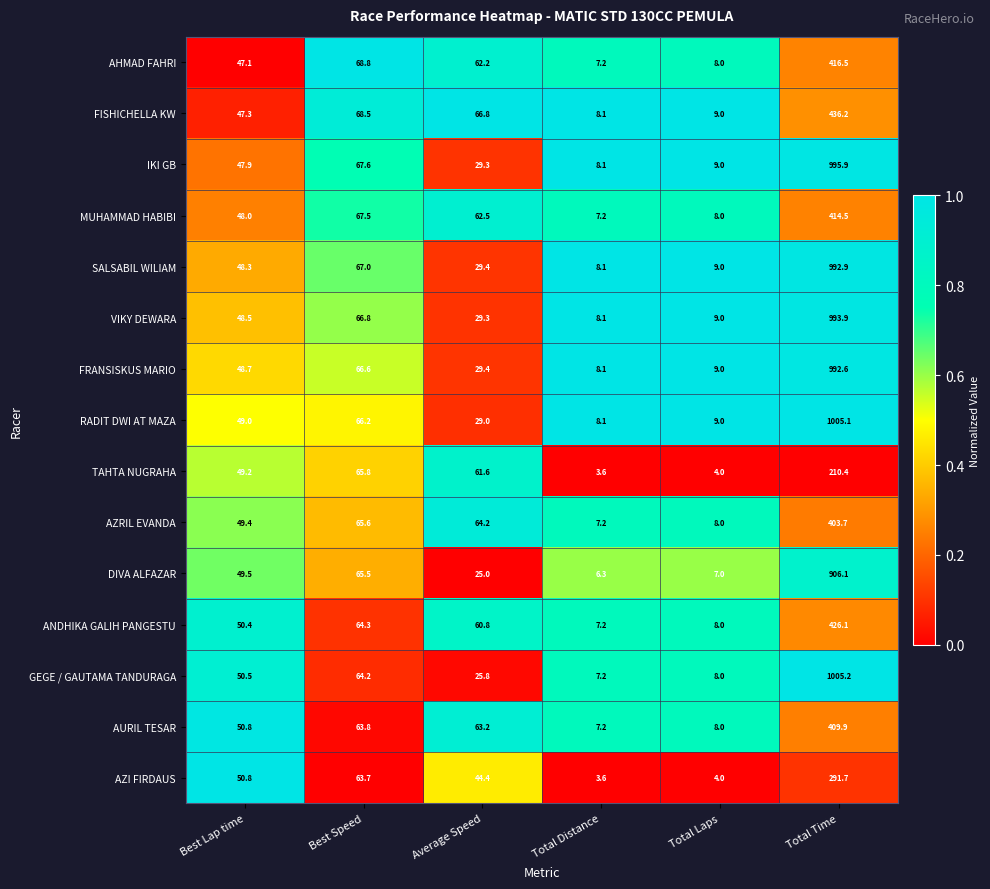

The value of RADIT DWI AT MAZA at Average Speed is 45.9. True or false?

False